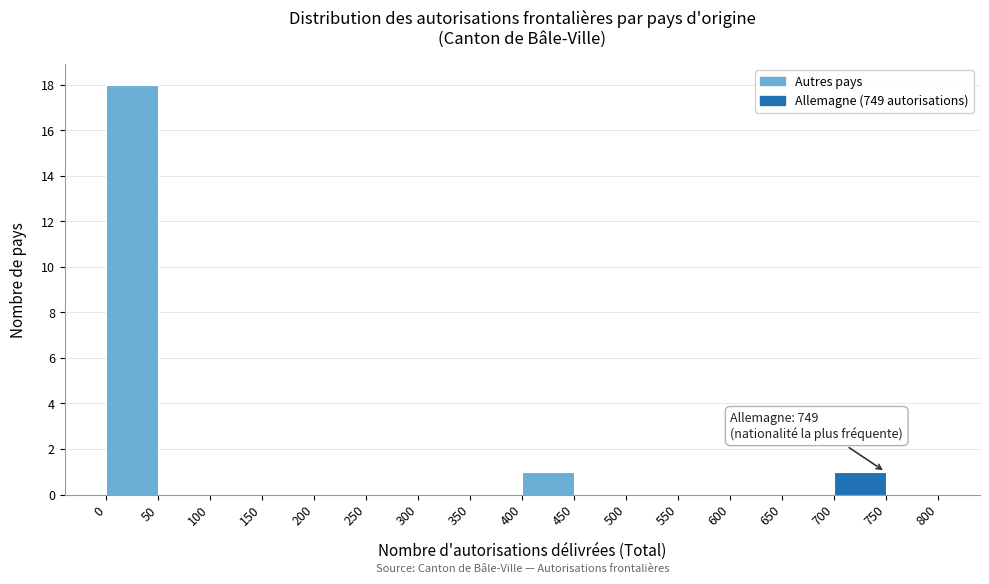

Which range on the x-axis has the tallest bar?

0 to 50